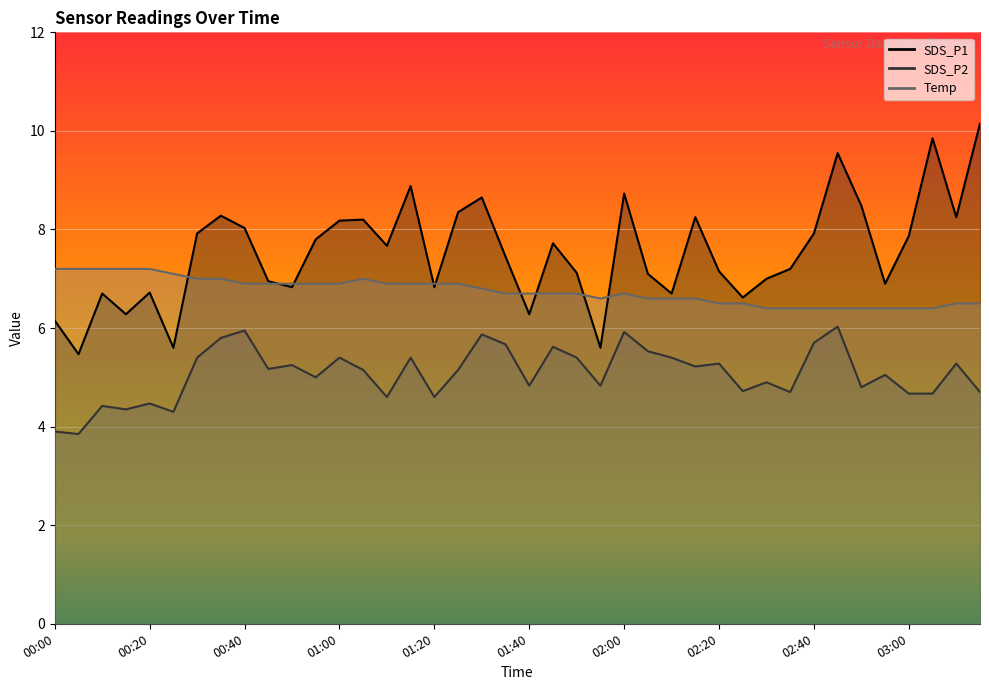

True or false: SDS_P1 and SDS_P2 cross at least once.

False